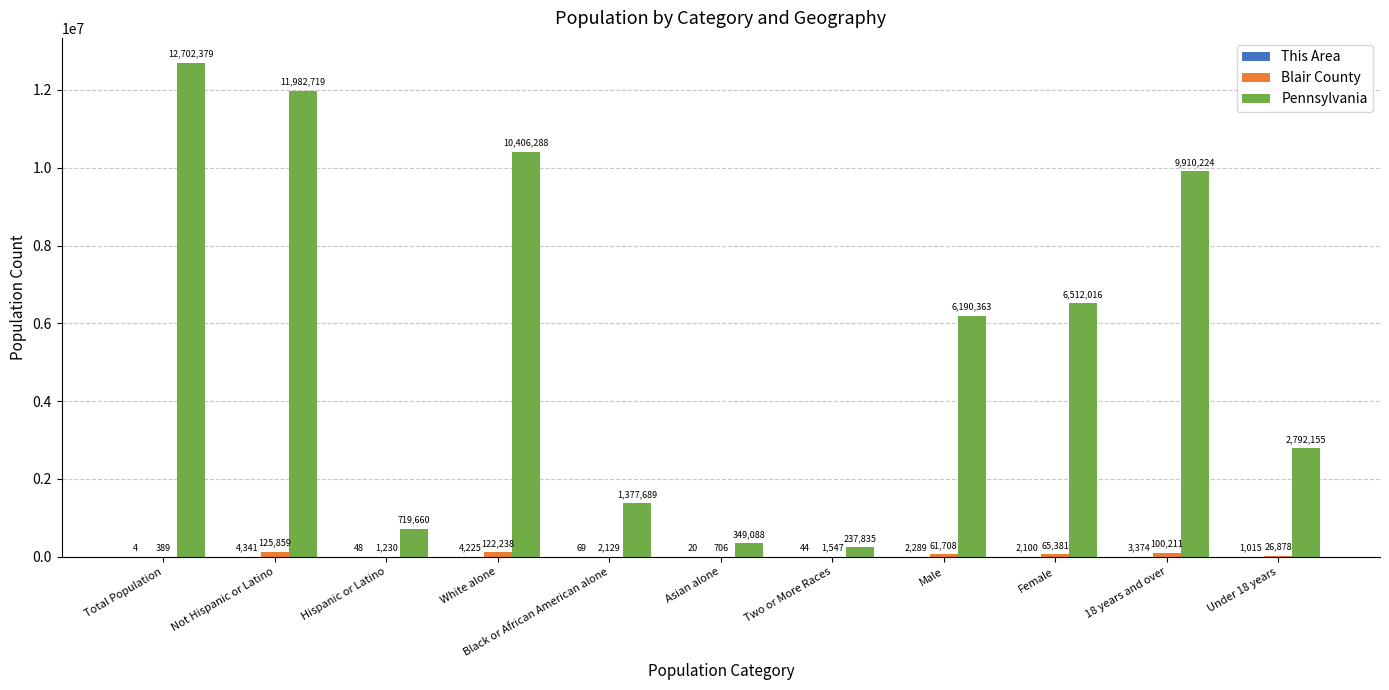

Which category has the highest value in the Pennsylvania series?

Total Population